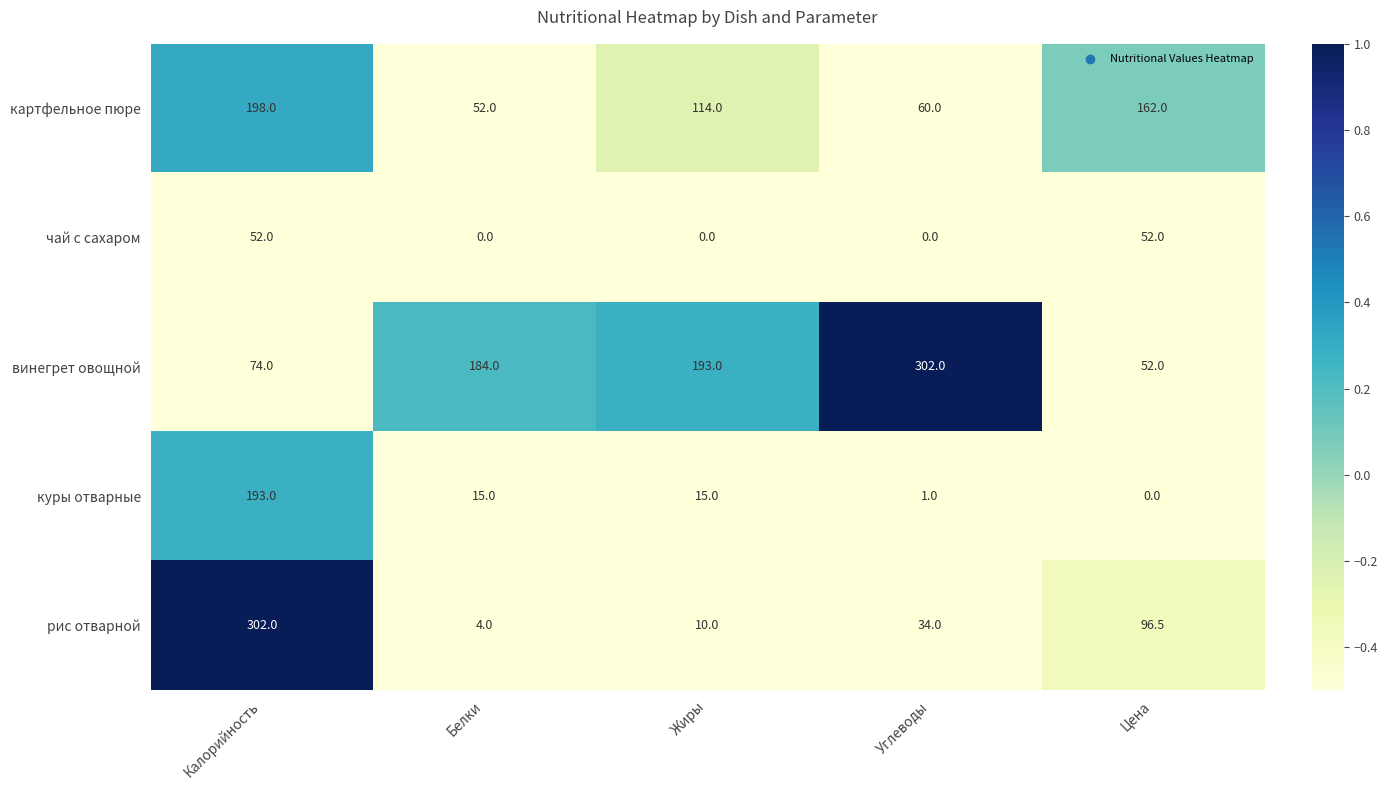

Reading left to right, what are all the values shown in this chart?

картфельное пюре: 198.0	52.0	114.0	60.0	162.0
чай с сахаром: 52.0	0.0	0.0	0.0	52.0
винегрет овощной: 74.0	184.0	193.0	302.0	52.0
куры отварные: 193.0	15.0	15.0	1.0	0.0
рис отварной: 302.0	4.0	10.0	34.0	96.5